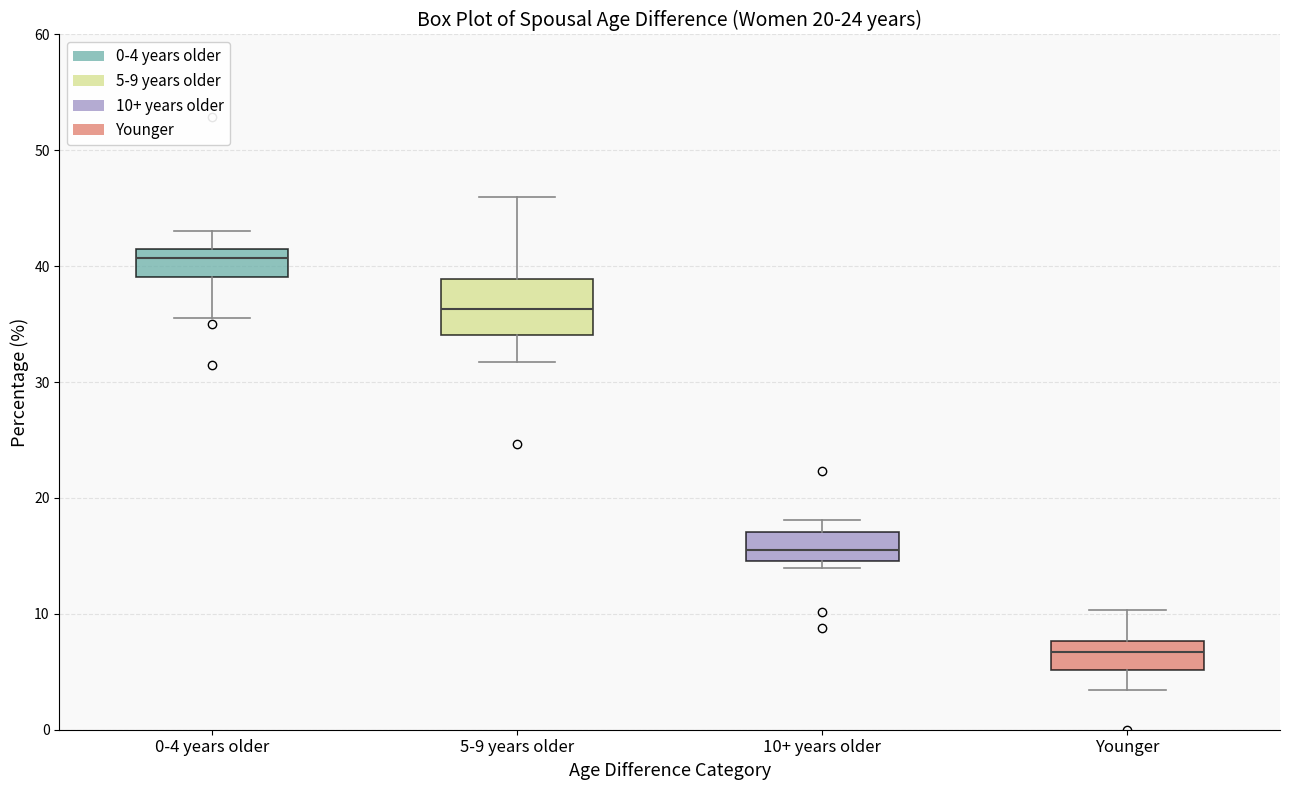

Which box's median line is the highest?

0-4 years older